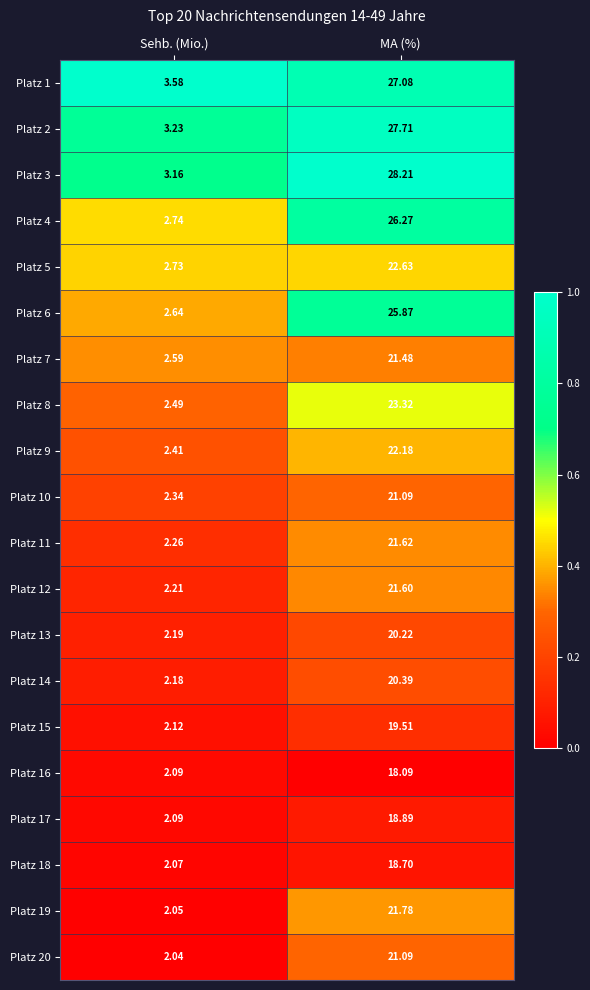

At which category is the sum across all series the highest?

MA (%)